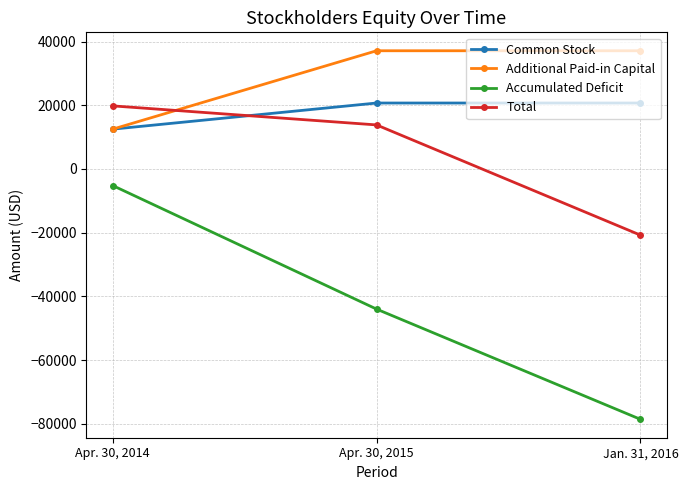

Does the chart display data point markers on the line(s)?

Yes